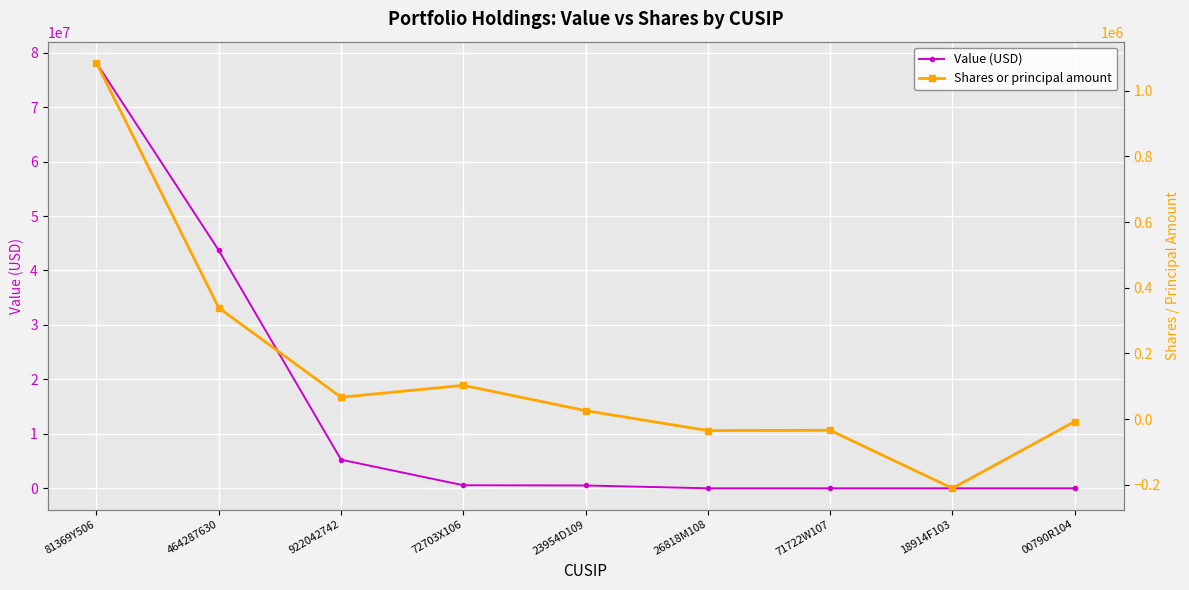

How many values in the Shares or principal amount series are below 25751?

4